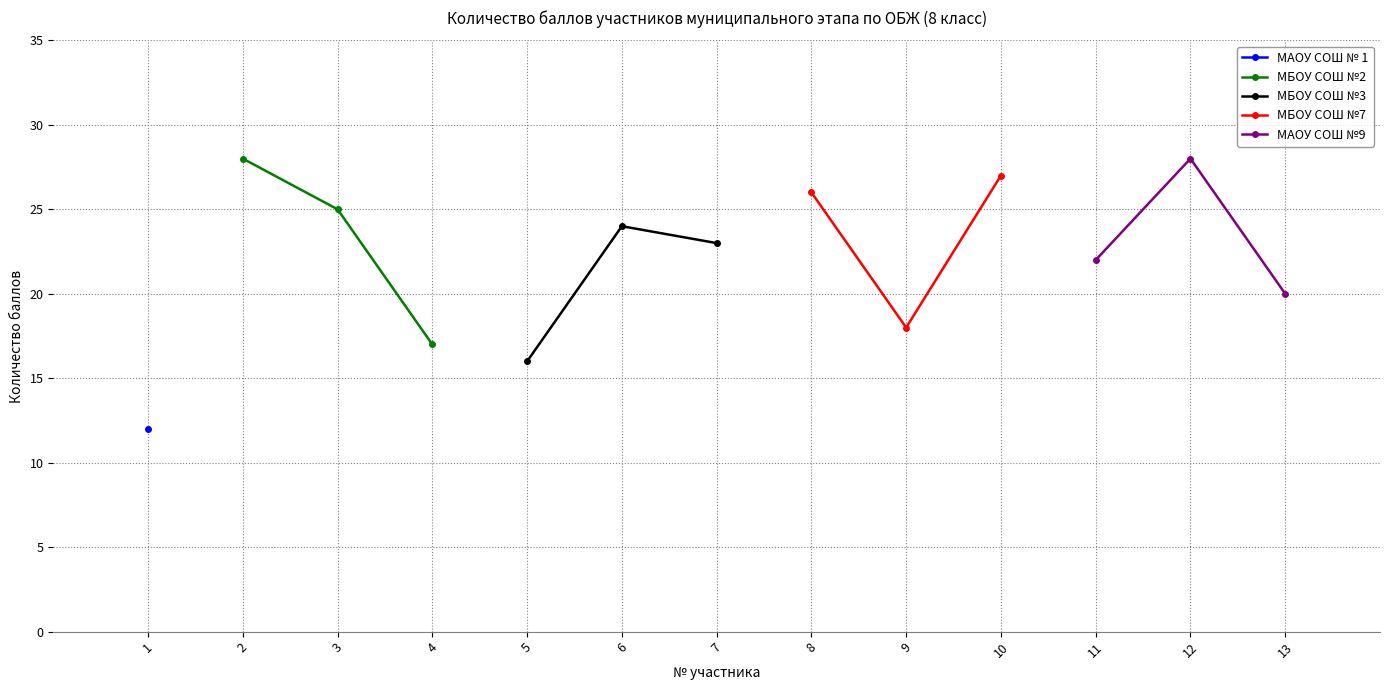

Is it true that МБОУ СОШ №2 equals 30 at 4?

False